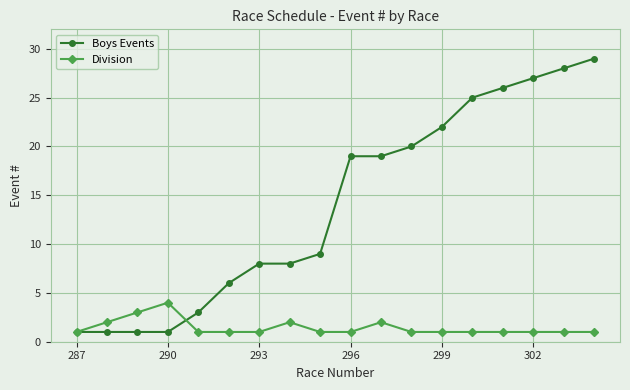

Which series has the largest total across all categories?

Boys Events